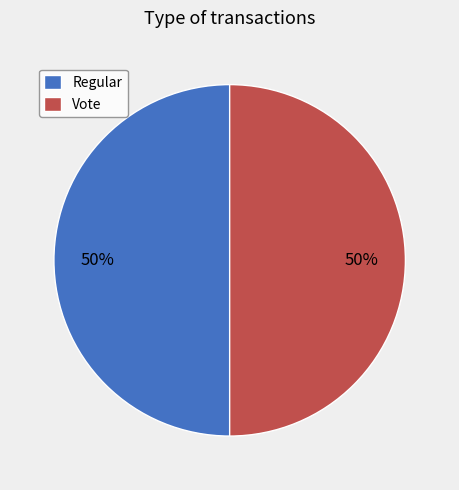

To the nearest percent, what percentage of the pie is Vote?

50%